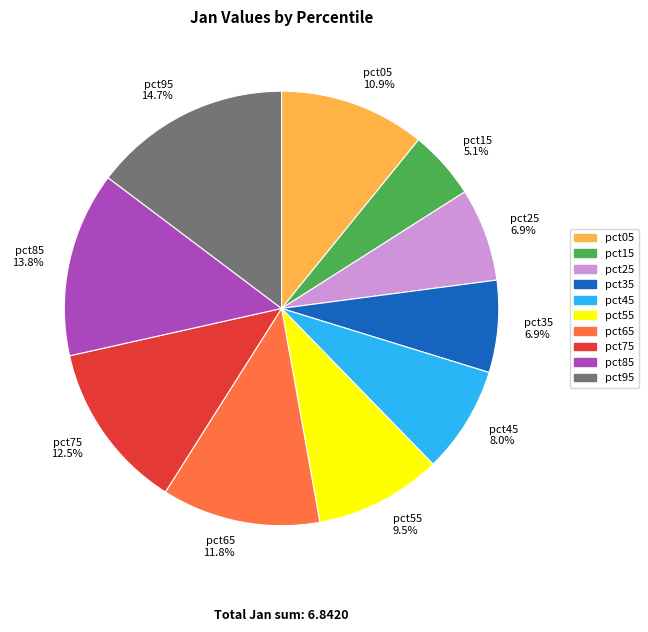

Does pct05 account for over 50% of the chart?

No